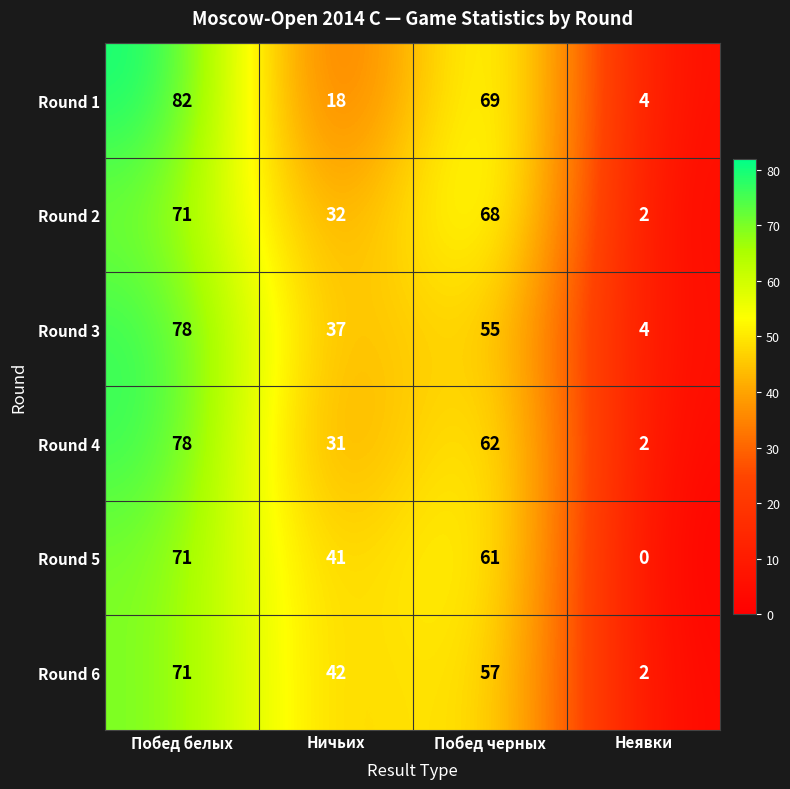

At how many categories does at least one series exceed 0?

4